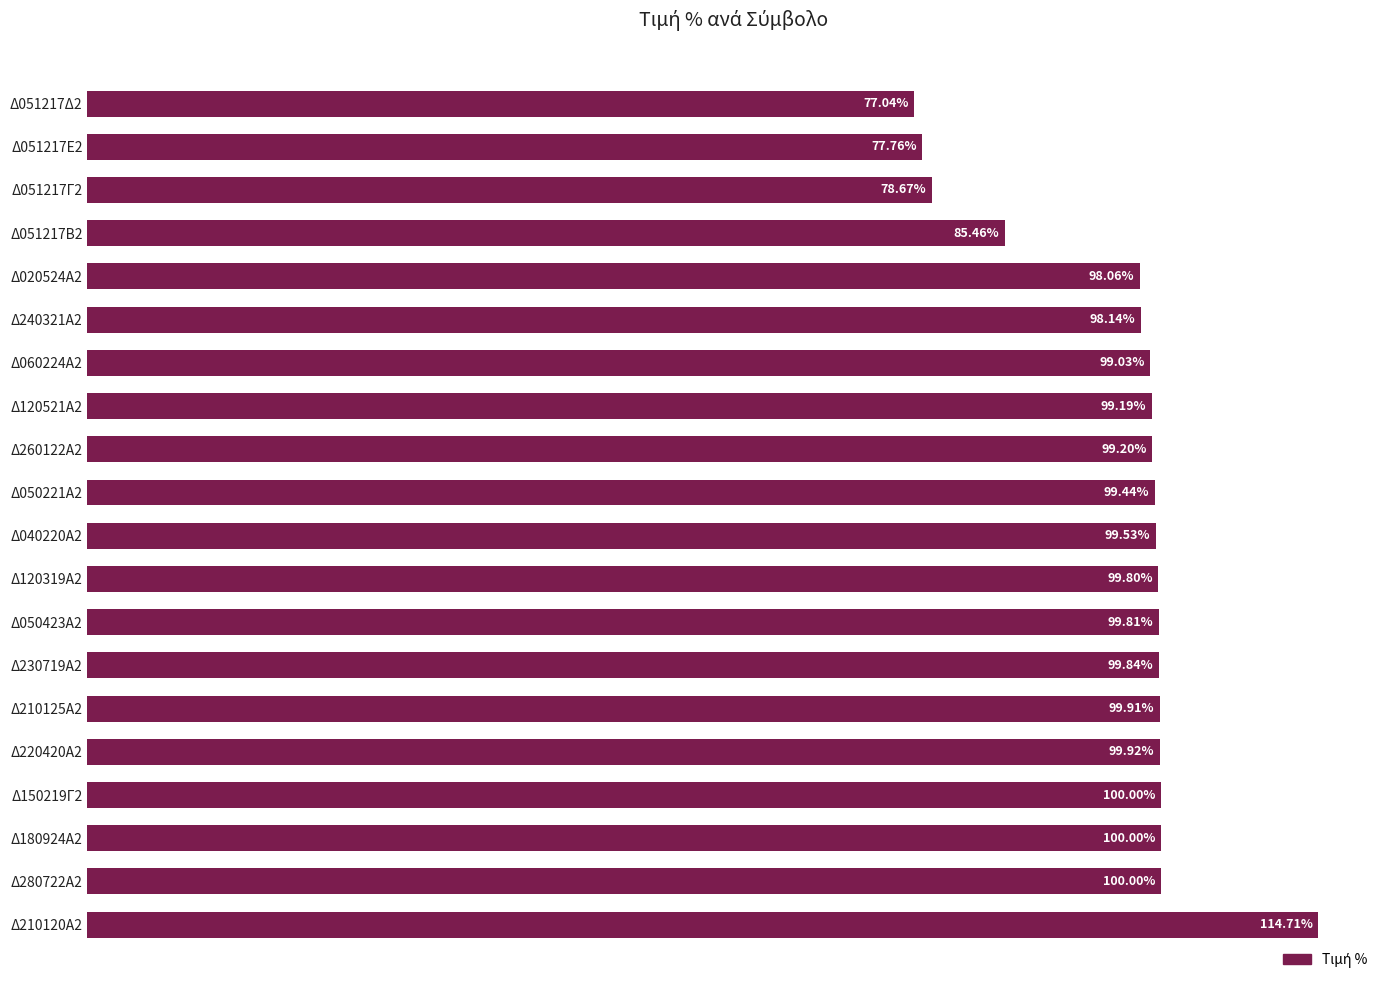

Between Δ220420Α2 and Δ210125Α2, which is larger?

Δ220420Α2